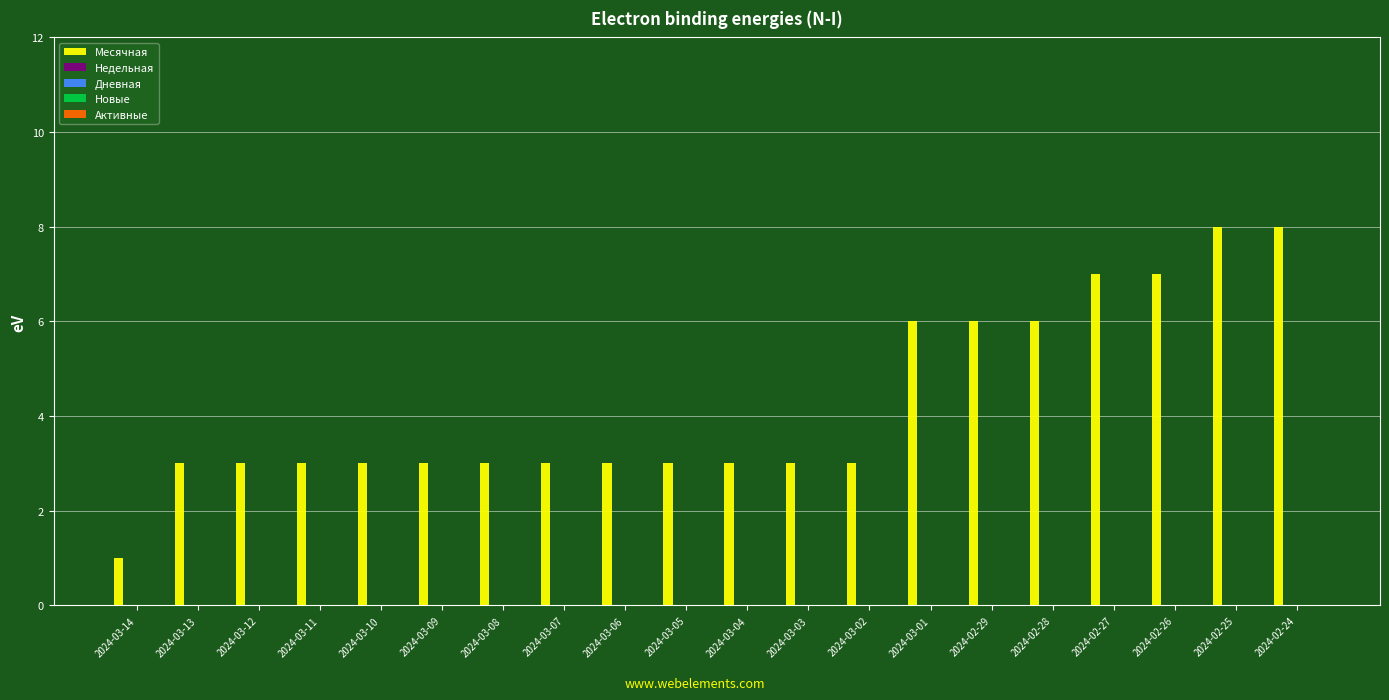

What is the average value?

4